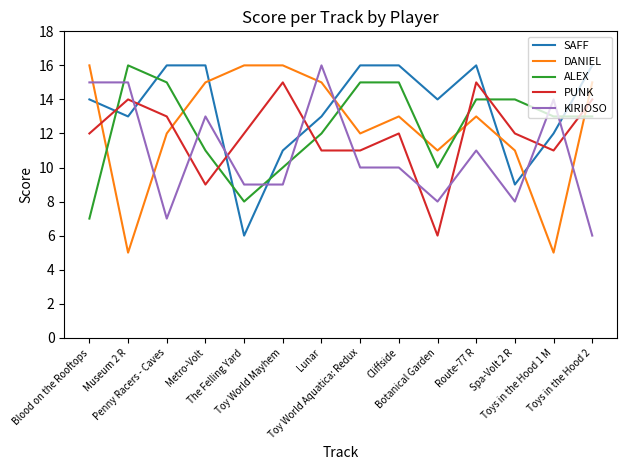

What is the difference between the maximum and minimum values in the SAFF series?

10